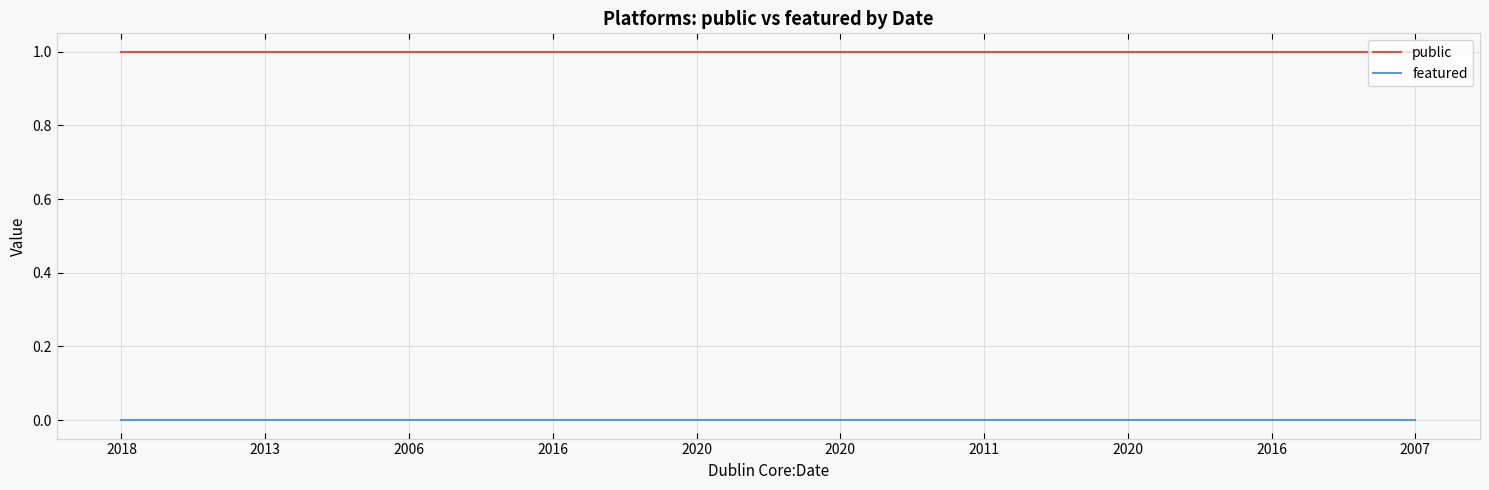

What is the sum of the public values at 2018 and 2013?

2